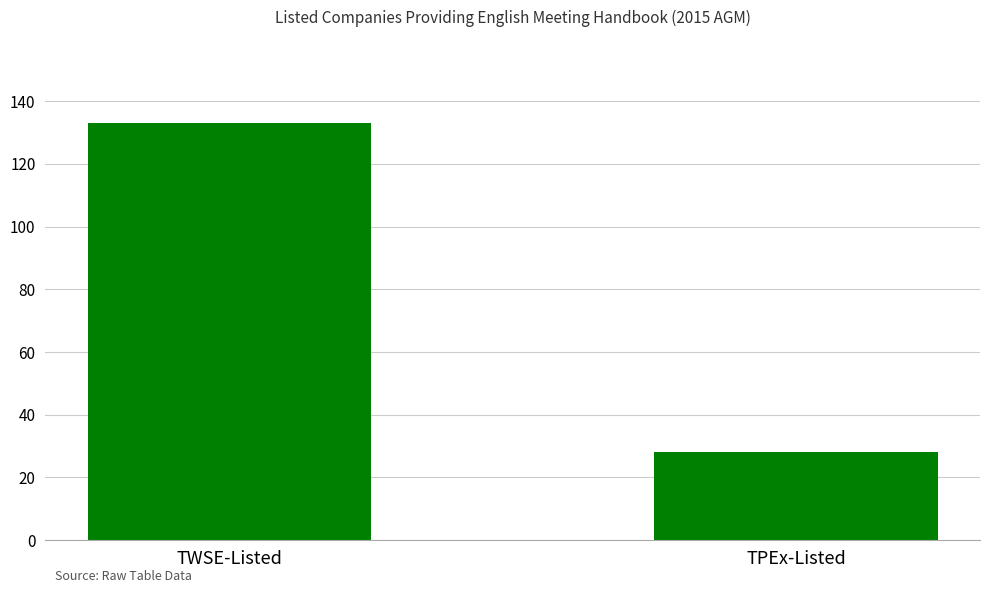

What is the label of the 1st bar from the right?

TPEx-Listed